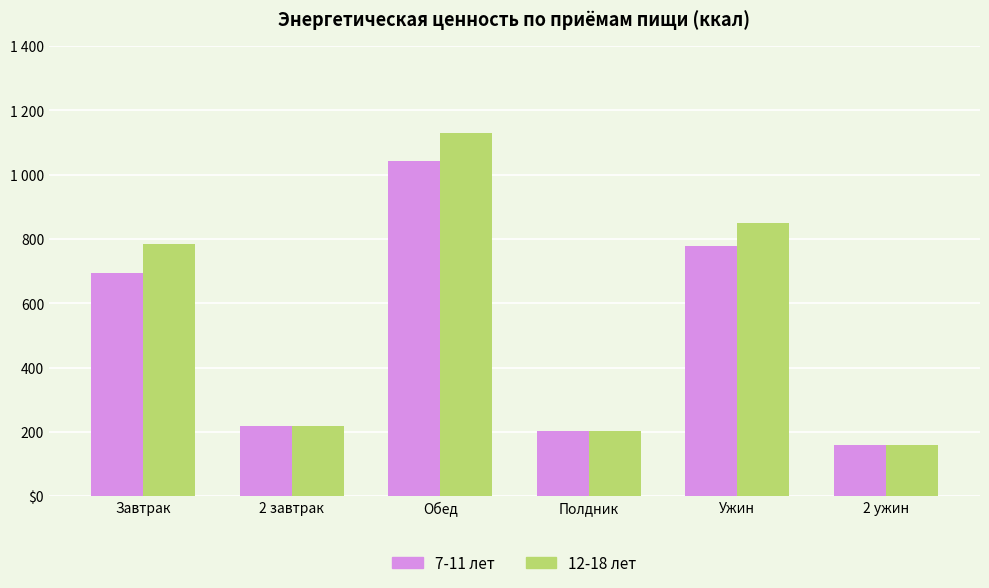

Between Полдник and Ужин, which series saw the biggest shift?

12-18 лет